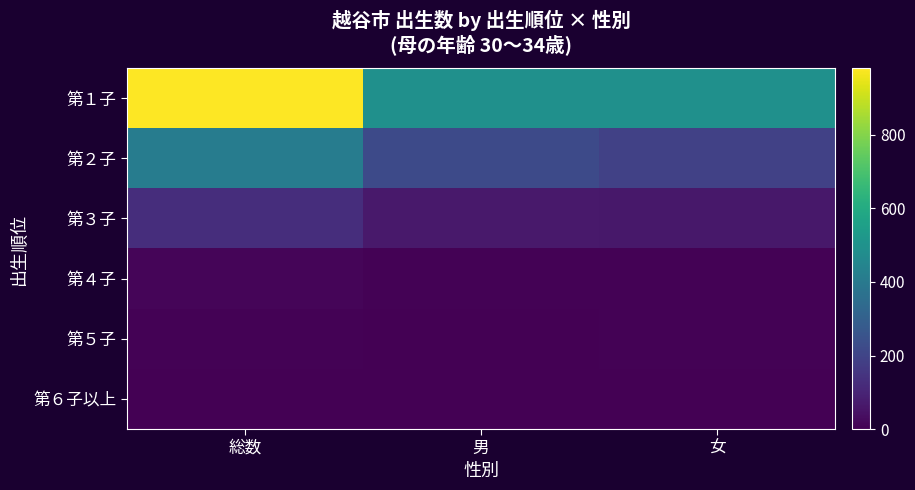

At how many categories does at least one series exceed 732?

1